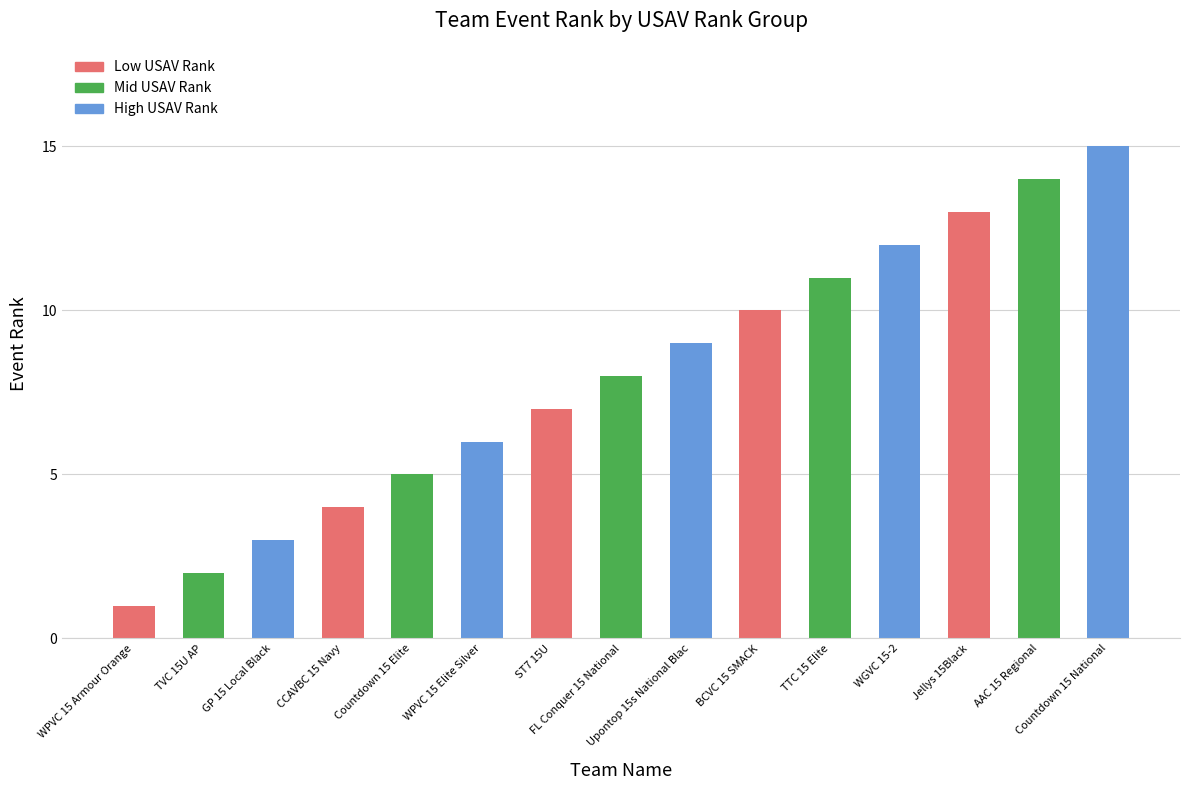

How many values are below 8?

7